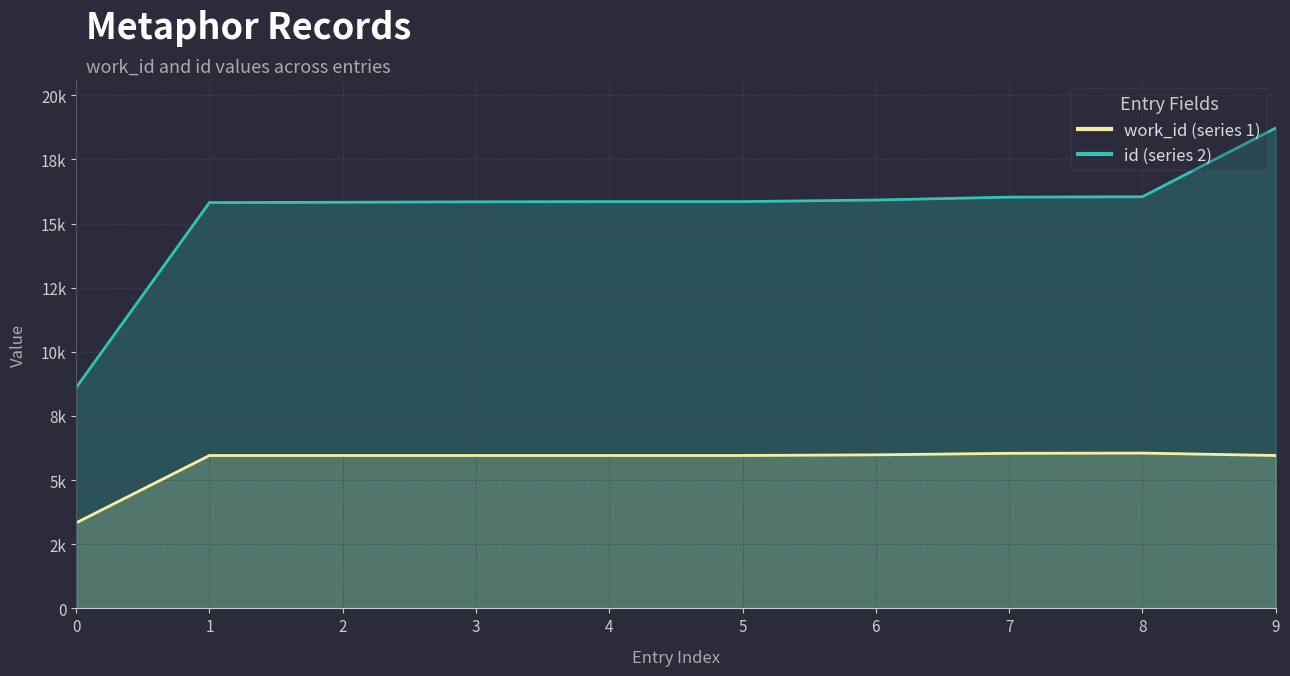

What is the greatest value displayed?

18725